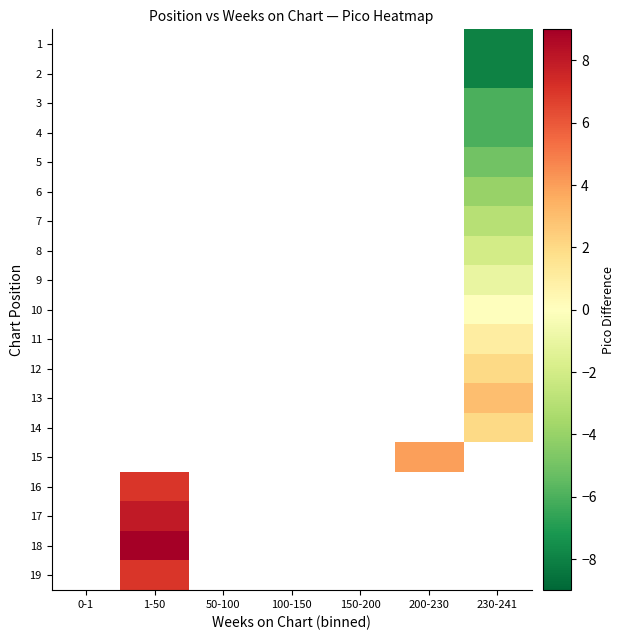

Is the value of 6 at 1-50 greater than the value of 4 at 200-230?

No